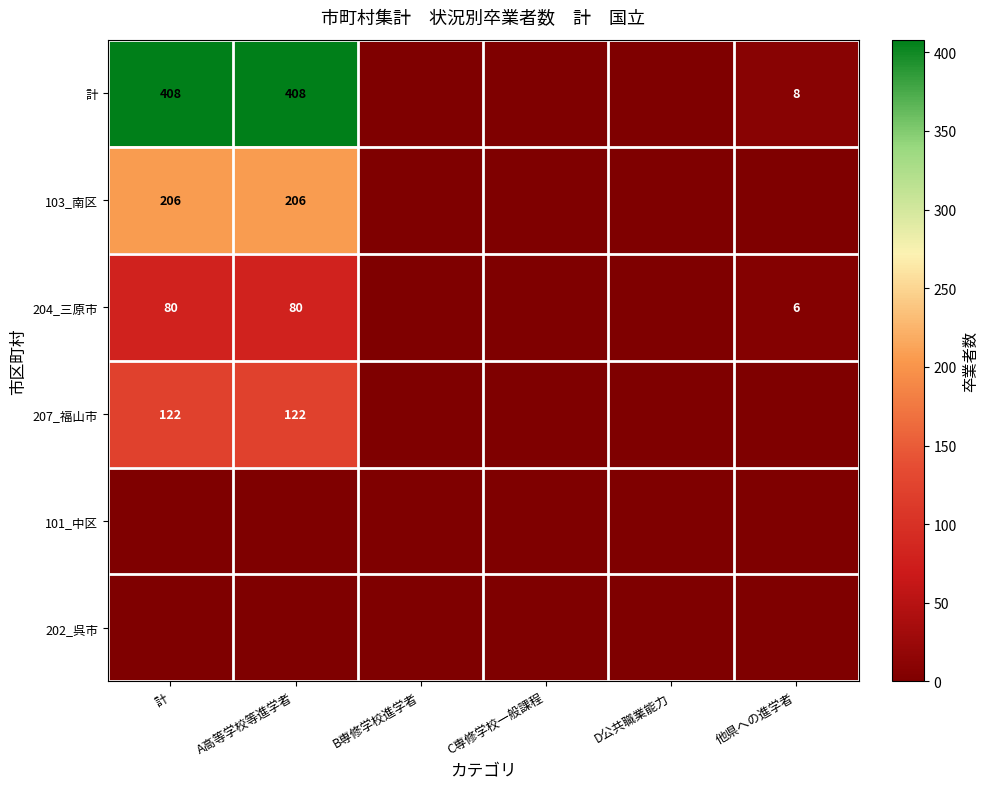

Is the value of 204_三原市 at 他県への進学者 greater than the value of 103_南区 at A高等学校等進学者?

No